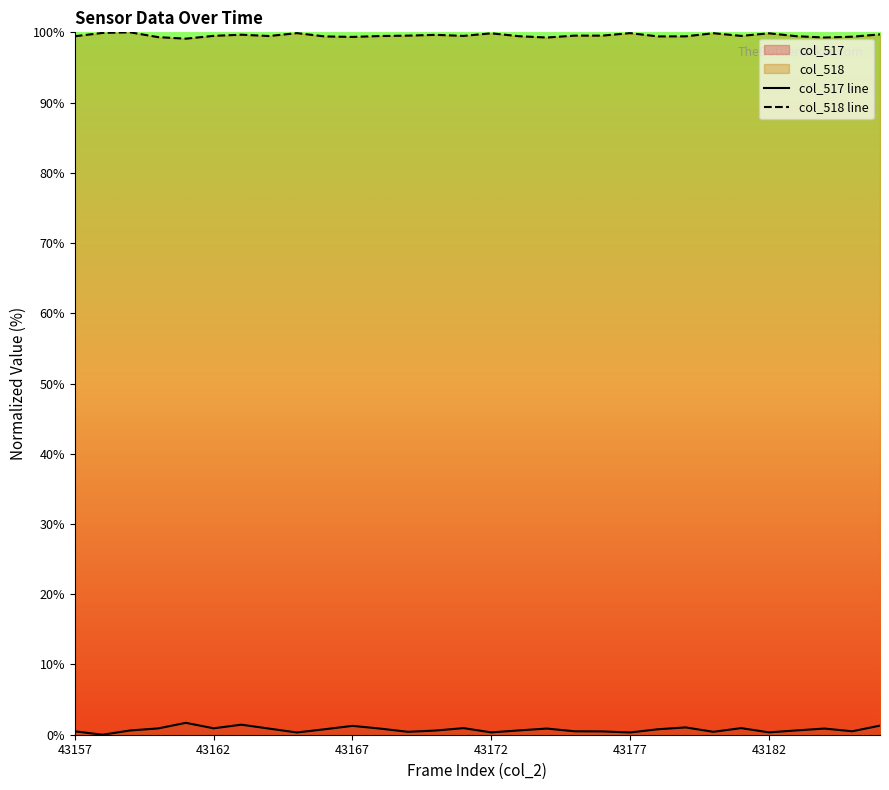

Which series has the largest total across all categories?

col_518 line